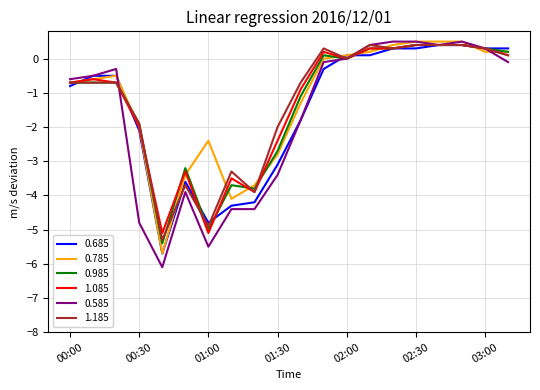

What is the maximum value for 0.985?

0.4